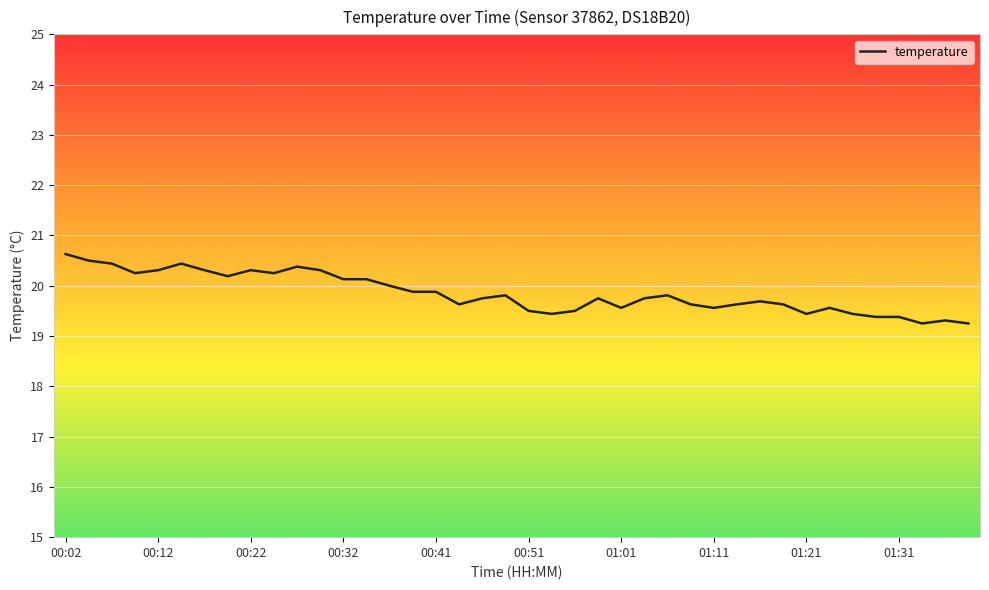

What is the maximum value shown in the chart?

20.6